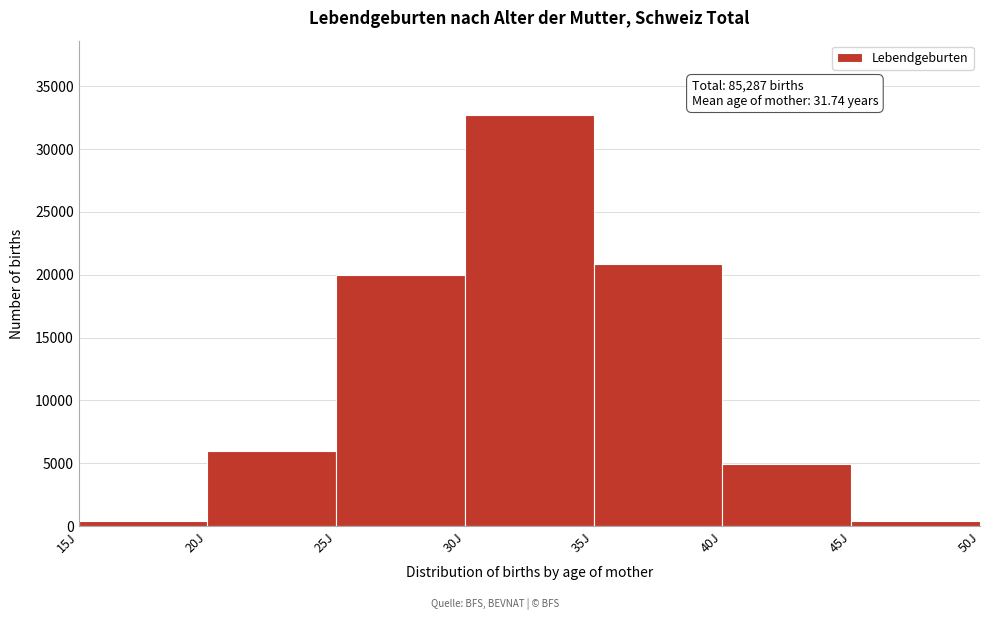

Which range on the x-axis has the tallest bar?

30 to 35